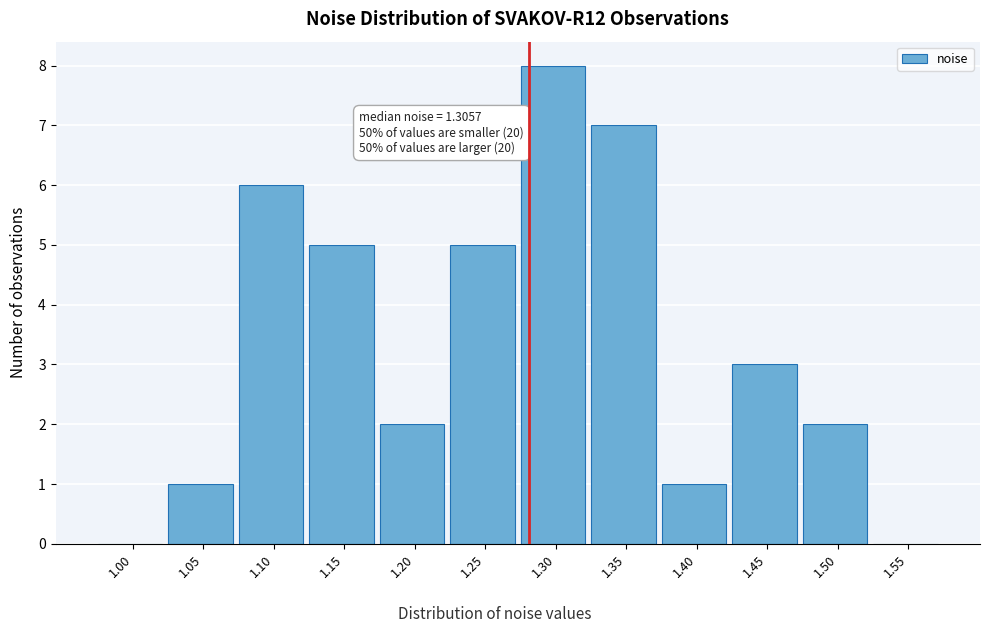

Reading left to right, extract all data points from this chart.

1.00=0	1.05=1	1.10=6	1.15=5	1.20=2	1.25=5	1.30=8	1.35=7	1.40=1	1.45=3	1.50=2	1.55=0